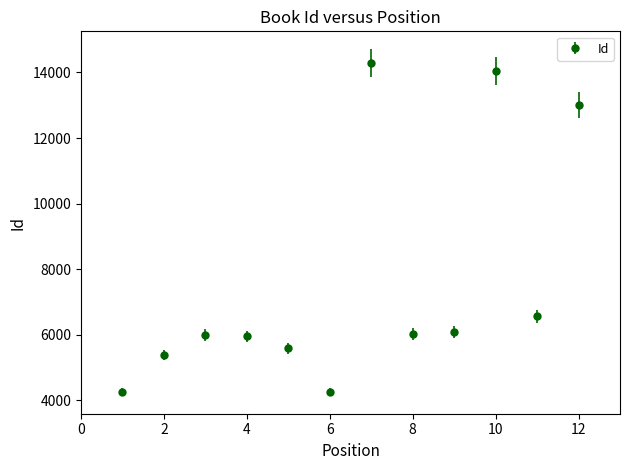

What is the difference between the maximum and minimum values?

10040